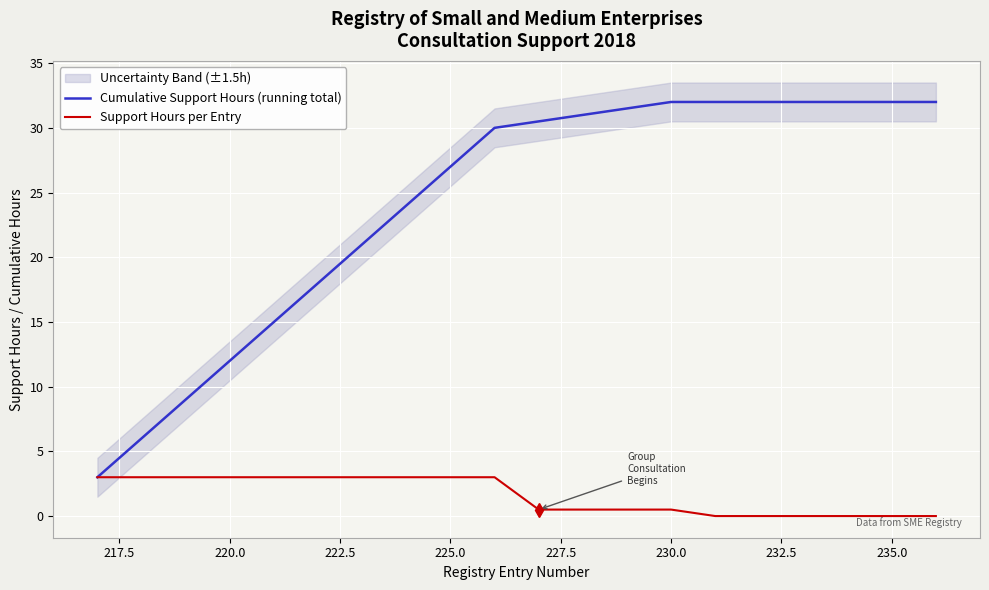

True or false: Cumulative Support Hours (running total) has more than 0 interior local peaks.

False